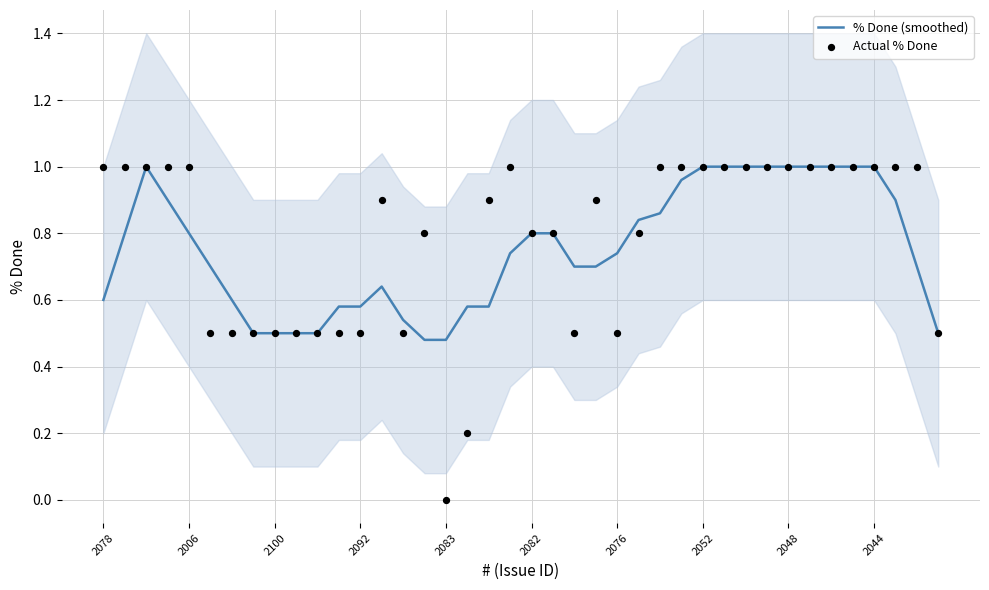

Which series has the largest total across all categories?

Actual % Done